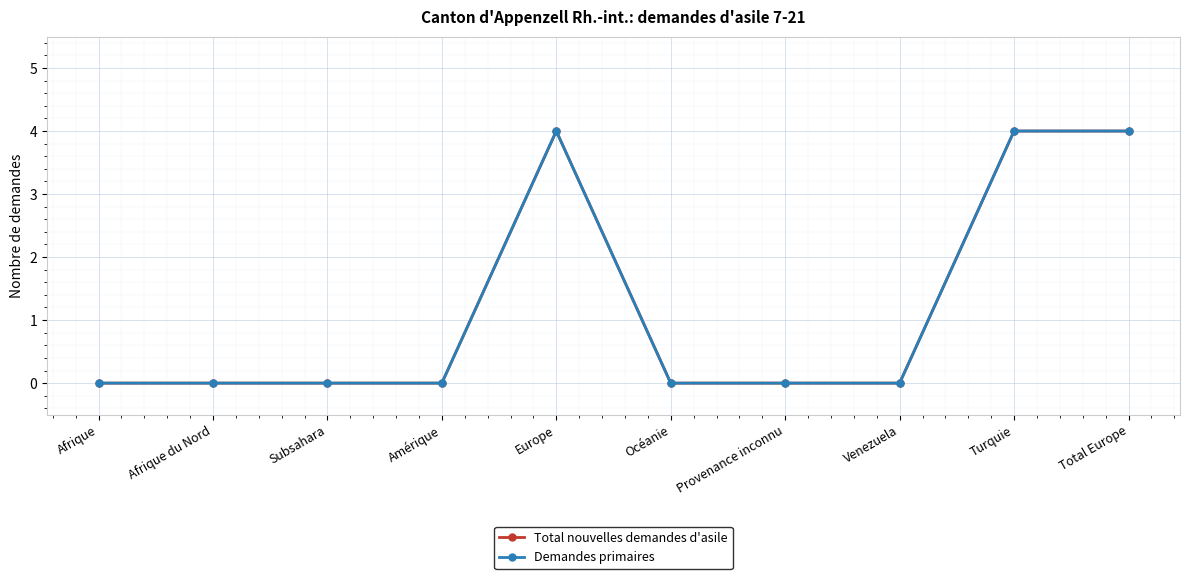

What is the average value of the Demandes primaires series?

1